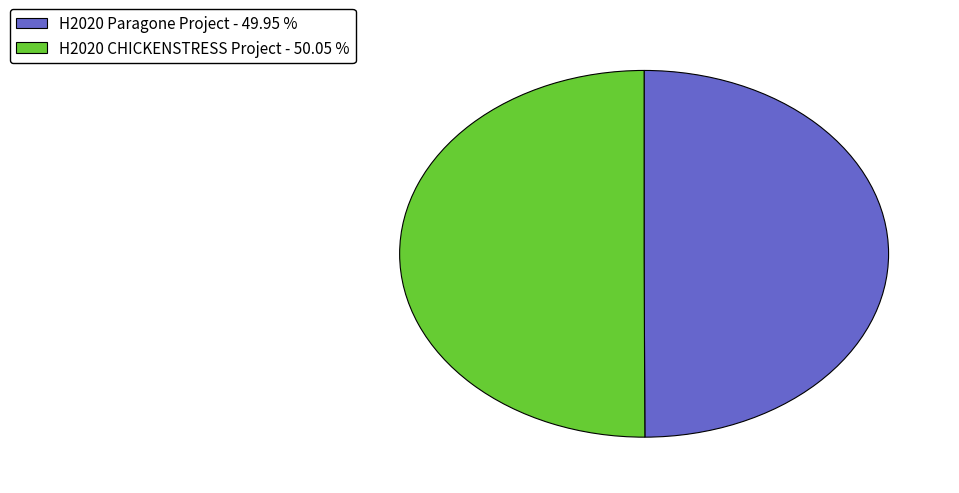

Combined, do H2020 CHICKENSTRESS Project - 50.05 % and H2020 Paragone Project - 49.95 % account for over 50%?

Yes